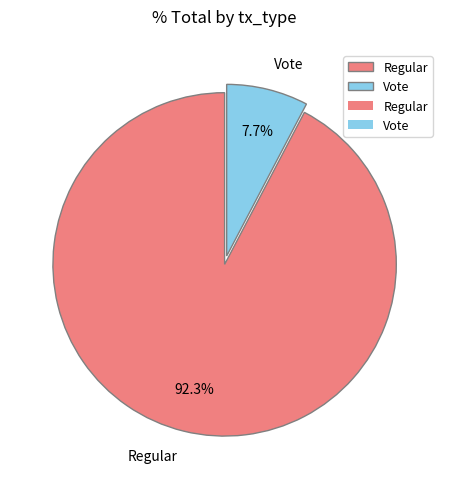

What is the total percentage of Regular and Vote?

100.0%